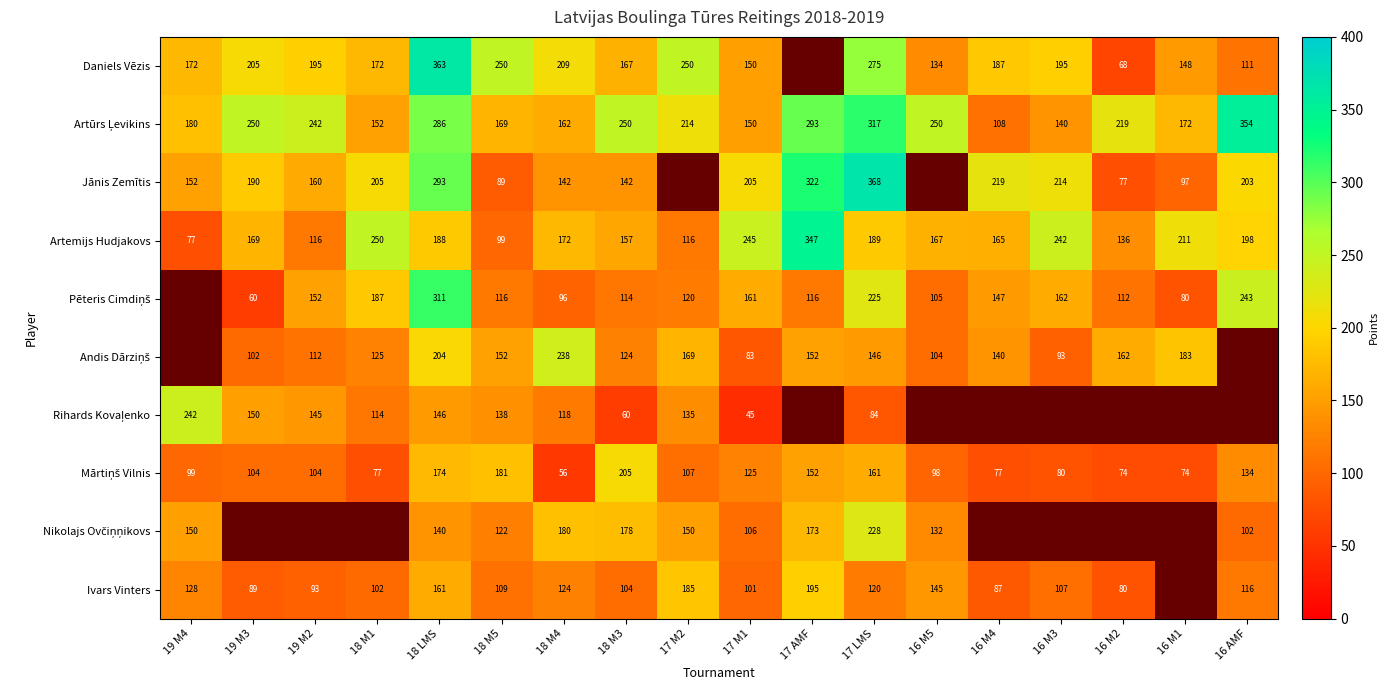

Which category has the lowest value in the Artemijs Hudjakovs series?

19 M4